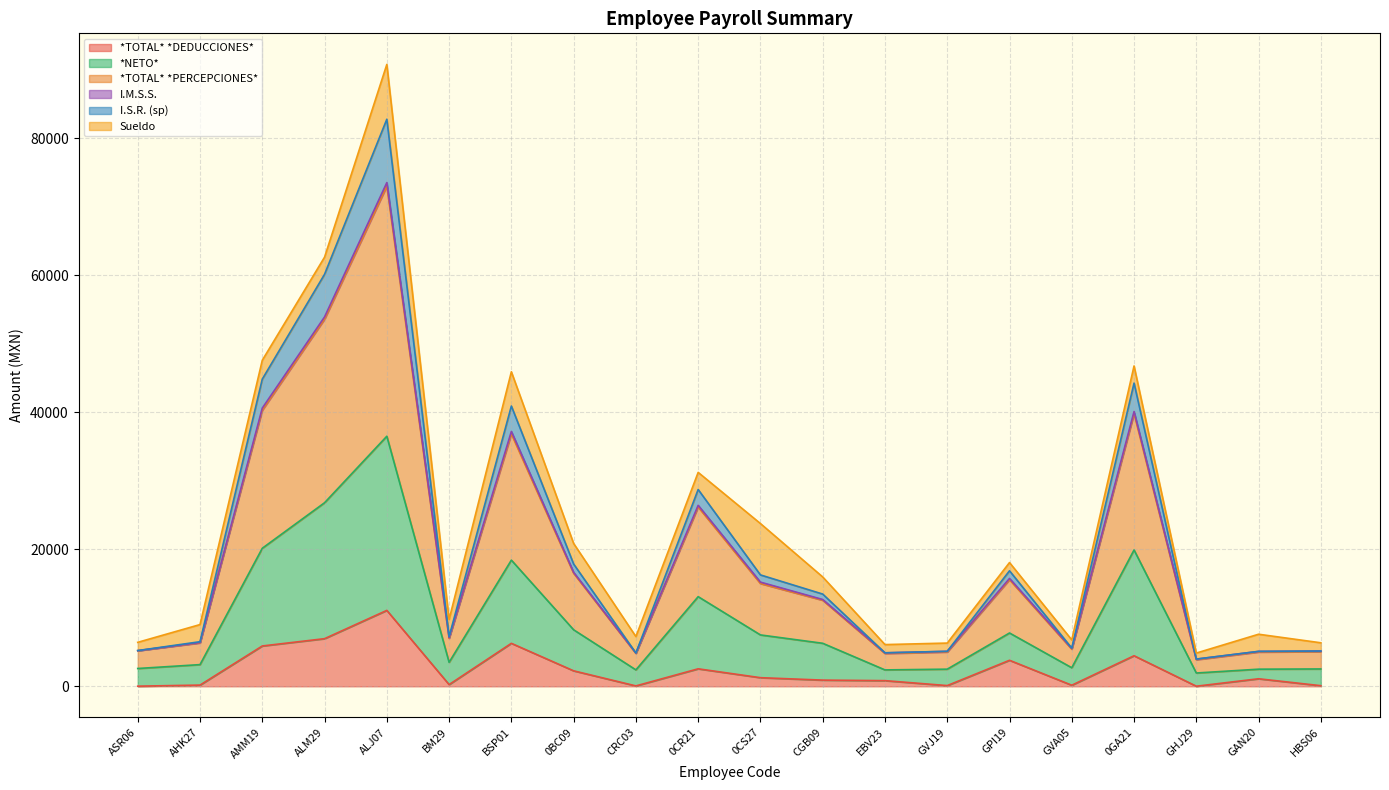

At which category is the sum across all series the highest?

ALJ07